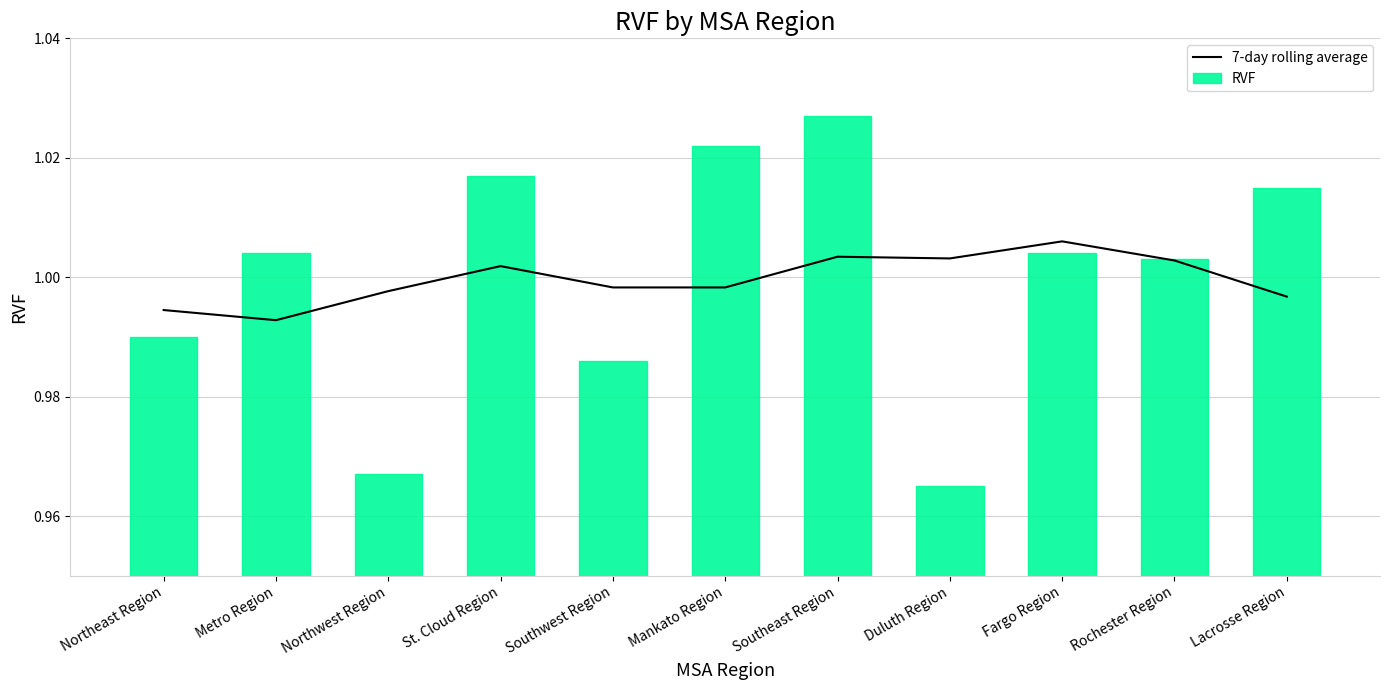

What is the average value of the 7-day rolling average series?

1.0